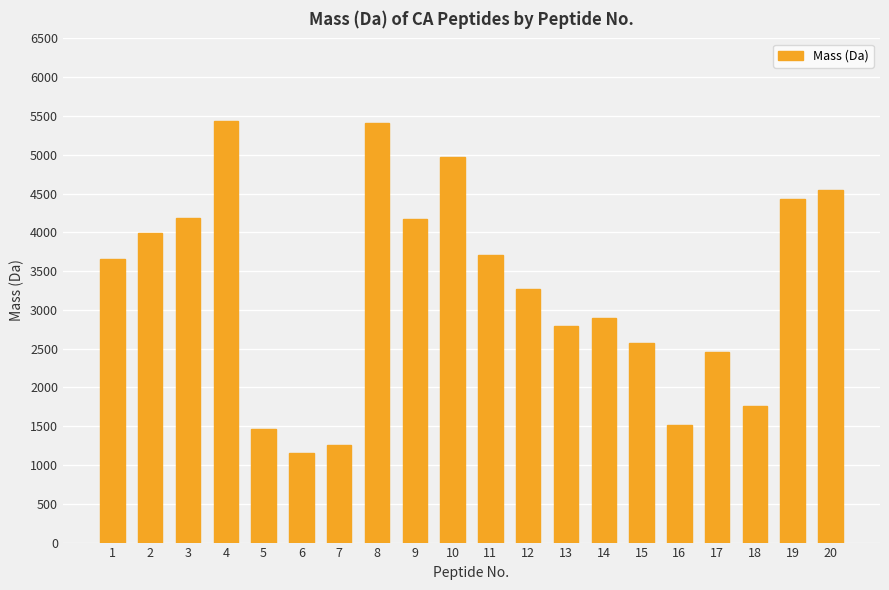

What is the maximum value shown in the chart?

5433.7